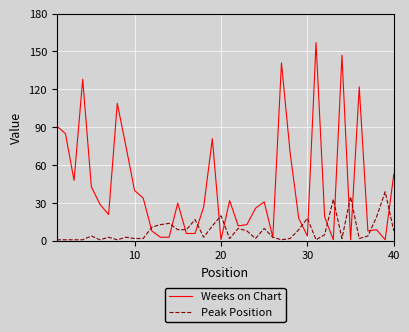

What is the maximum value shown in the chart?

157